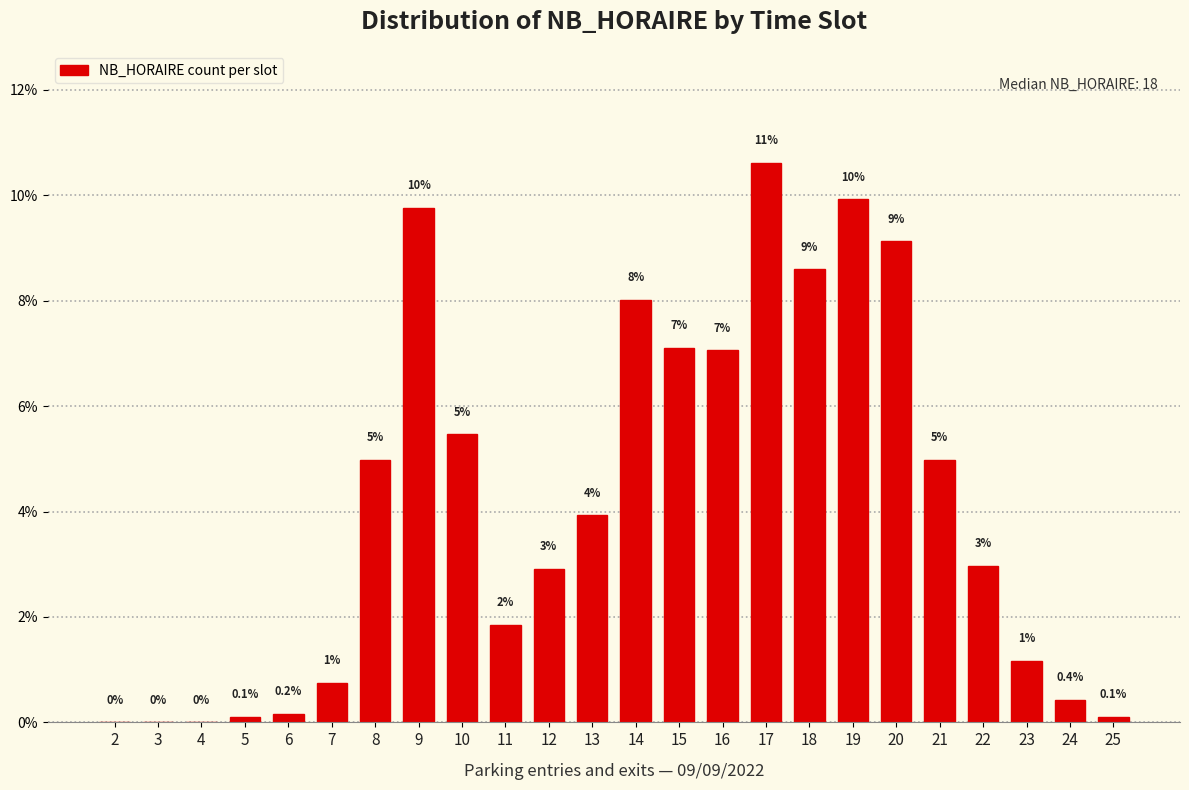

Which has a higher value, 7 or 17?

17